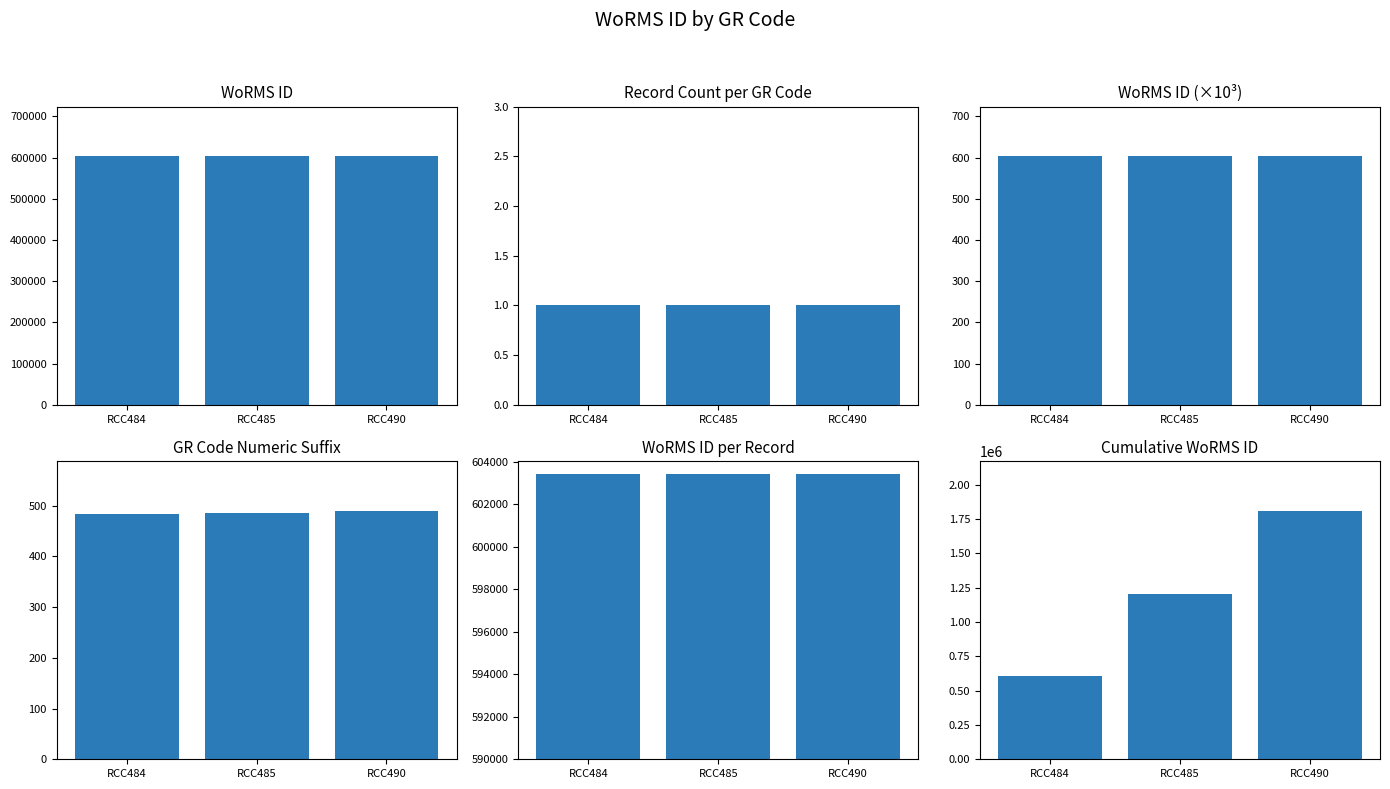

Reading left to right, transcribe all the data shown in this chart.

603429	1206858	1810287